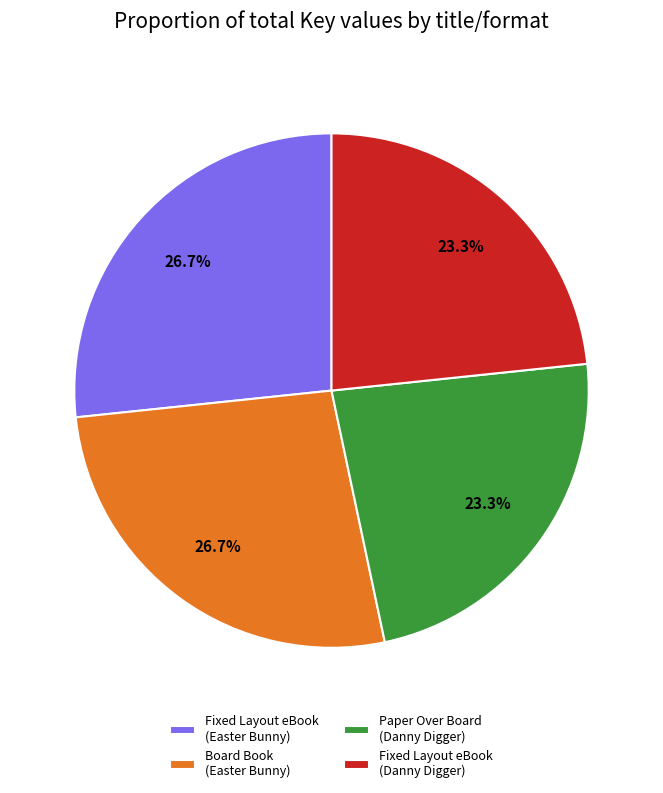

Combined, do Fixed Layout eBook (Easter Bunny) and Board Book (Easter Bunny) account for over 50%?

Yes